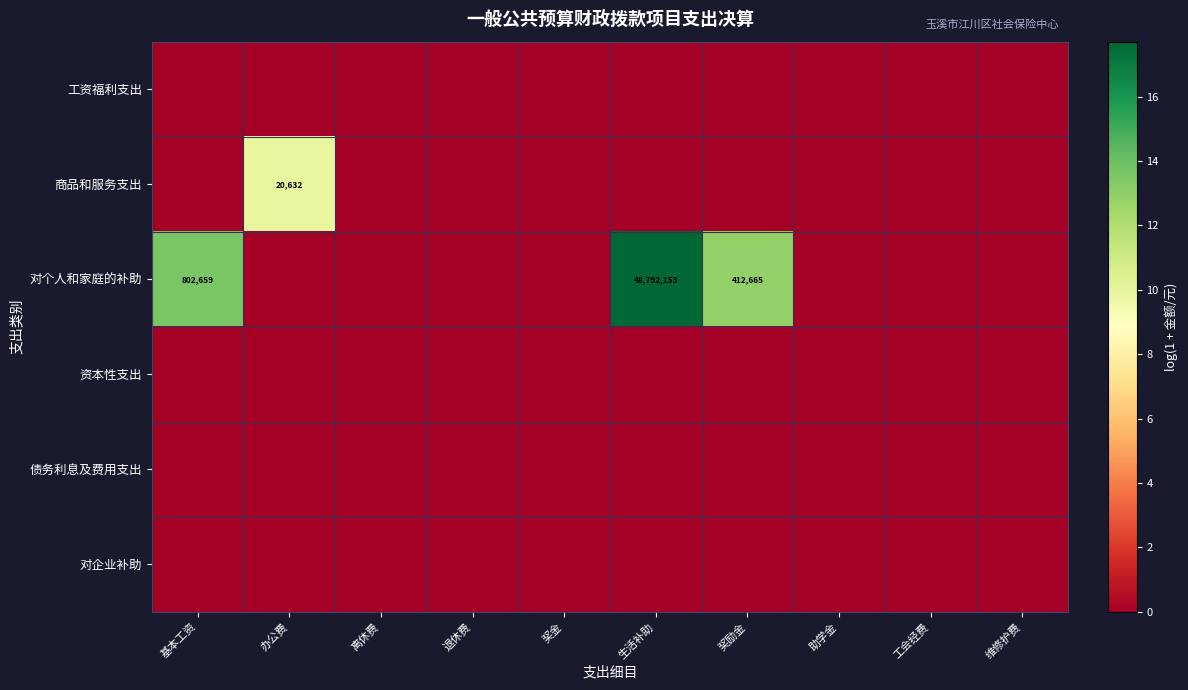

True or false: 对个人和家庭的补助 has a value of 63471462 at 生活补助.

False